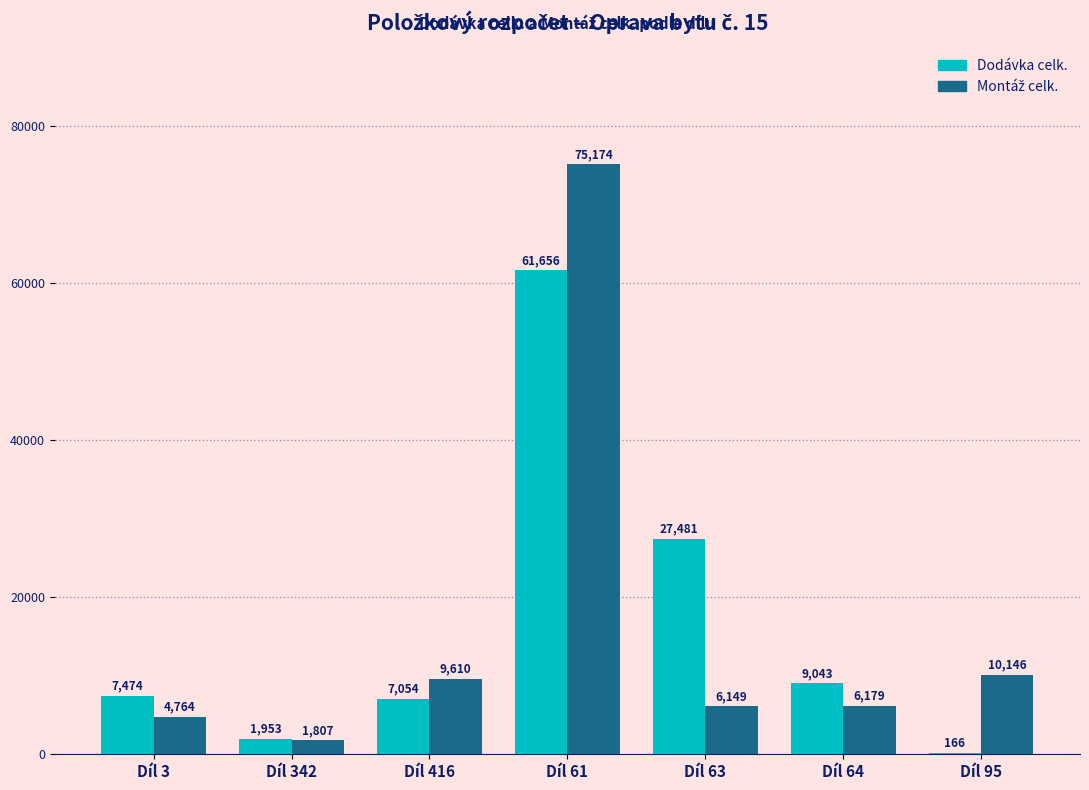

Between Díl 416 and Díl 95, which series saw the biggest shift?

Dodávka celk.